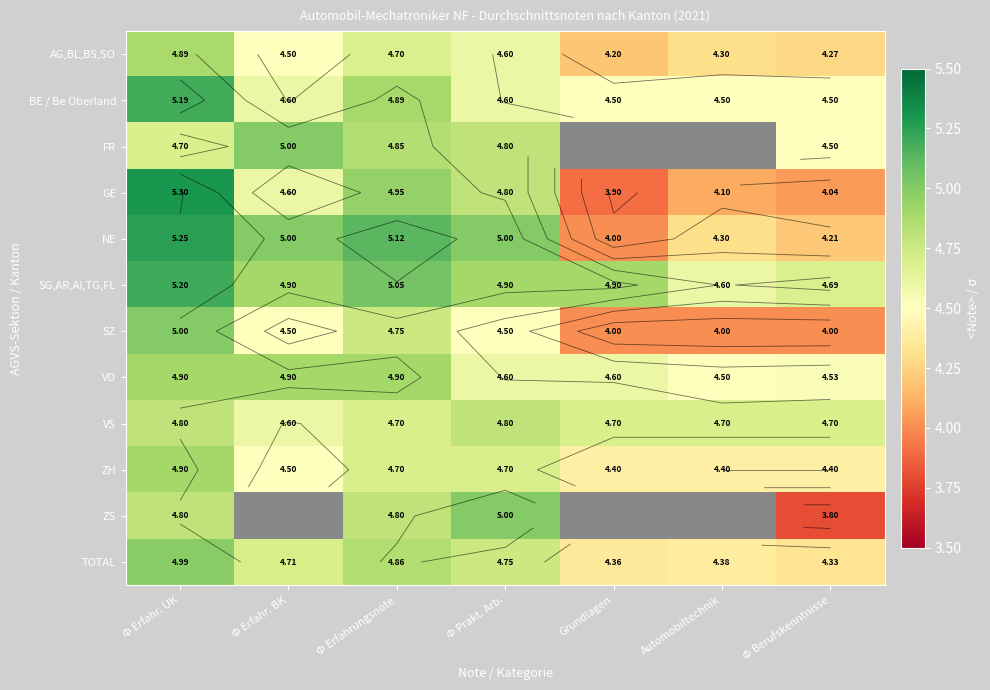

Count the AG,BL,BS,SO values in the range 4 to 5.

7